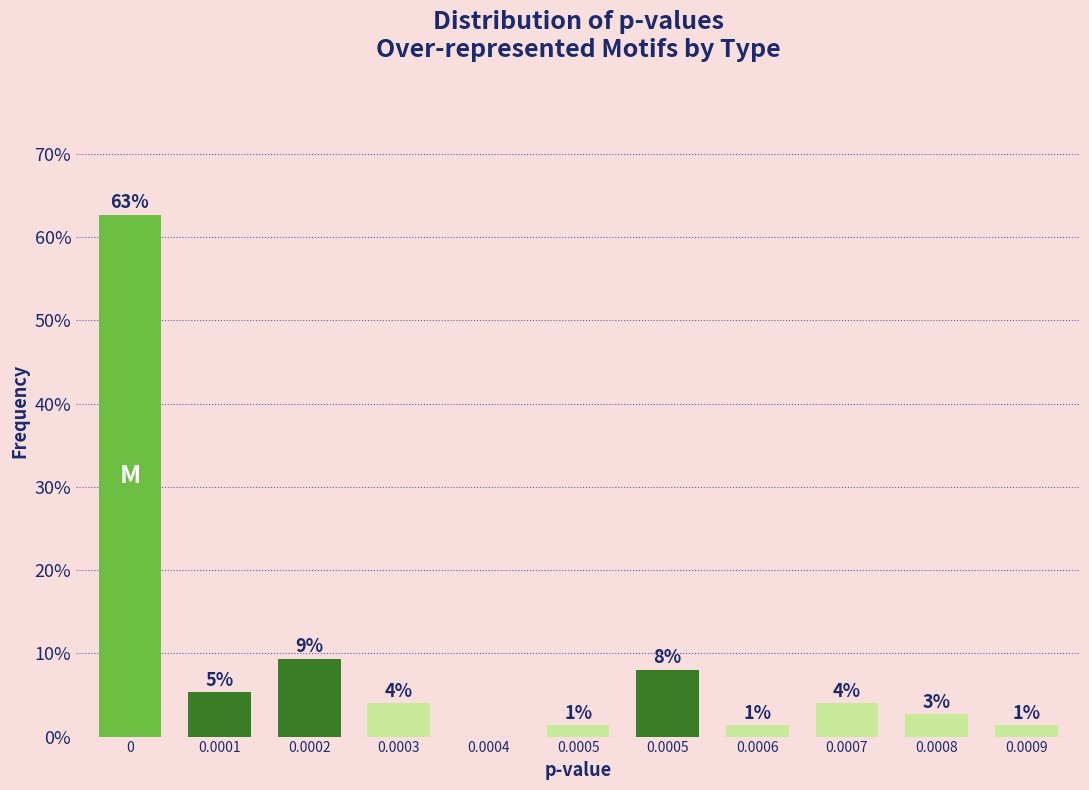

Are the bars horizontal?

No